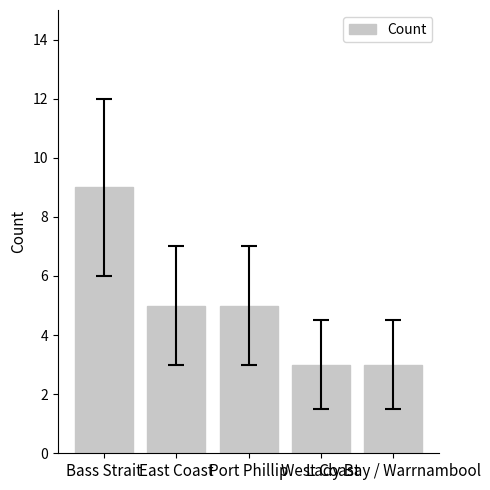

Does the chart contain any negative values?

No